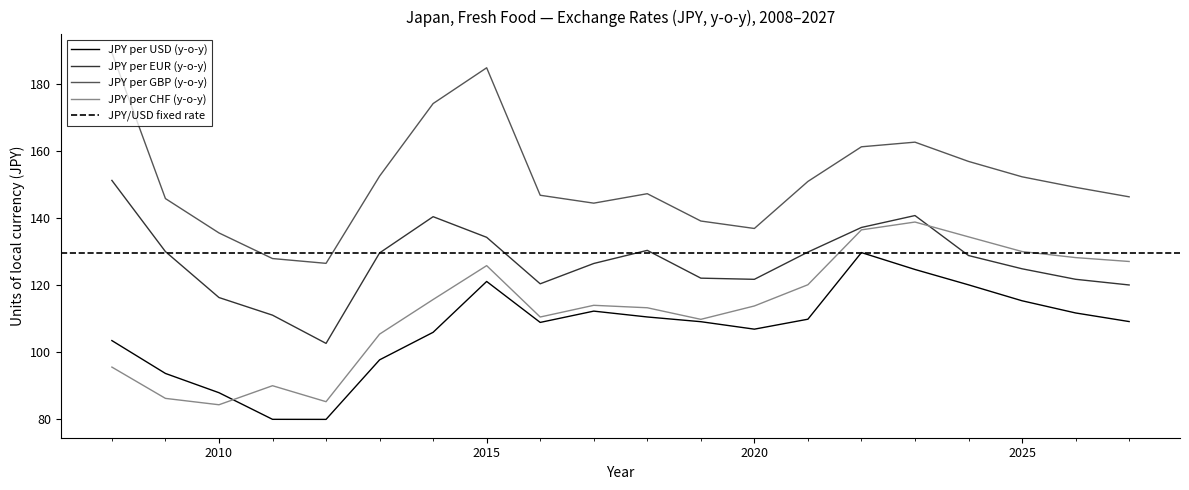

Between 2018 and 2012, which is larger?

2018